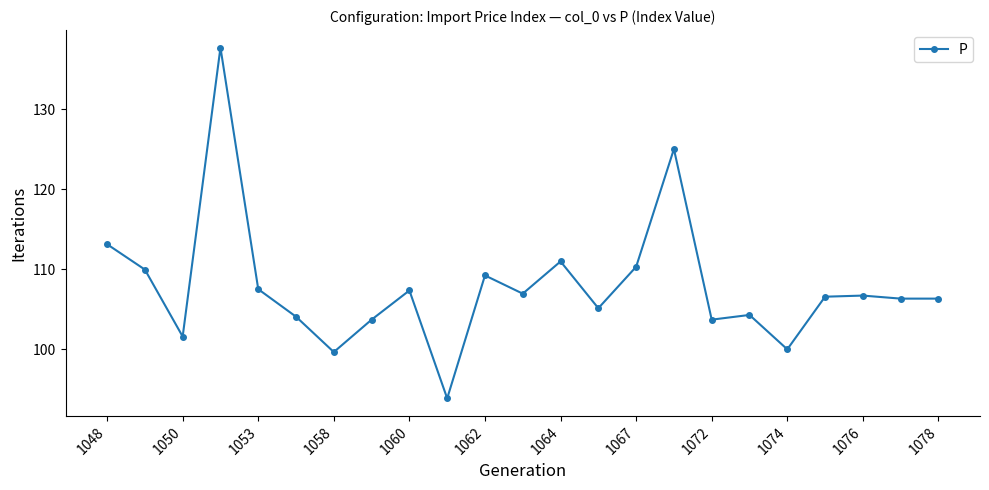

How many lines are shown in the chart?

1